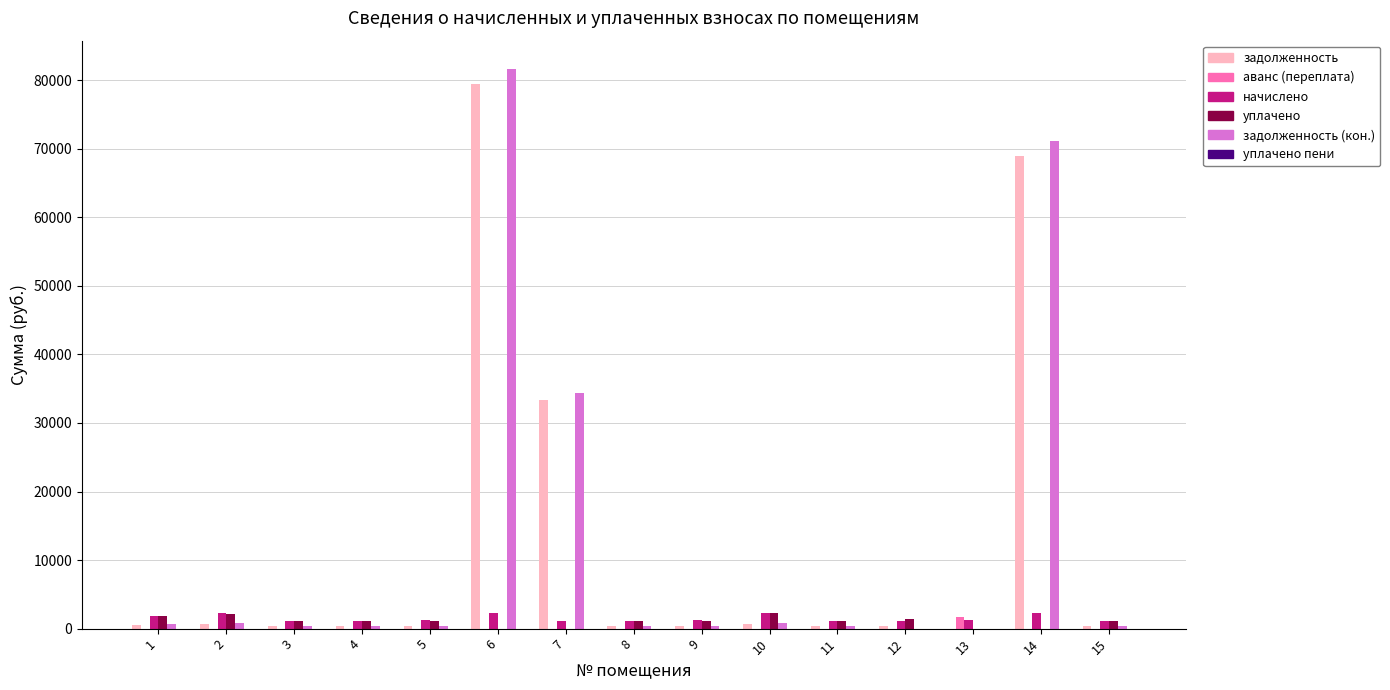

At which category is the sum across all series the highest?

6